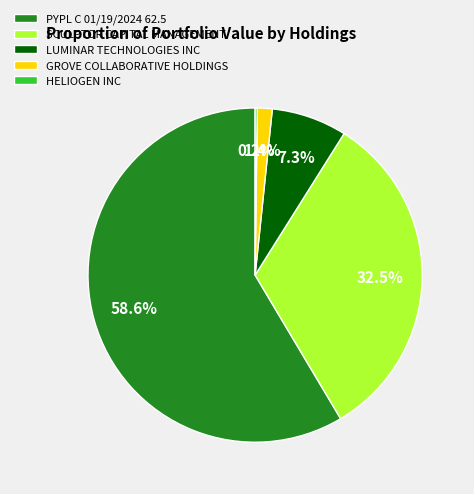

Is there a majority slice in this chart?

Yes